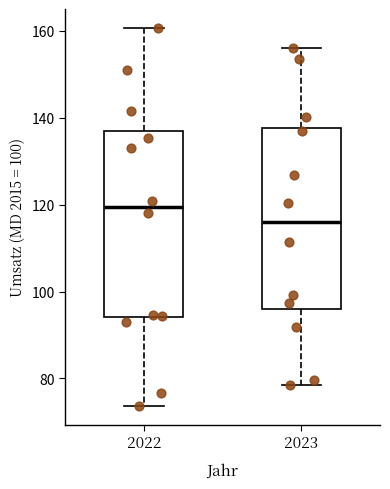

Which box has the lowest median line?

2023